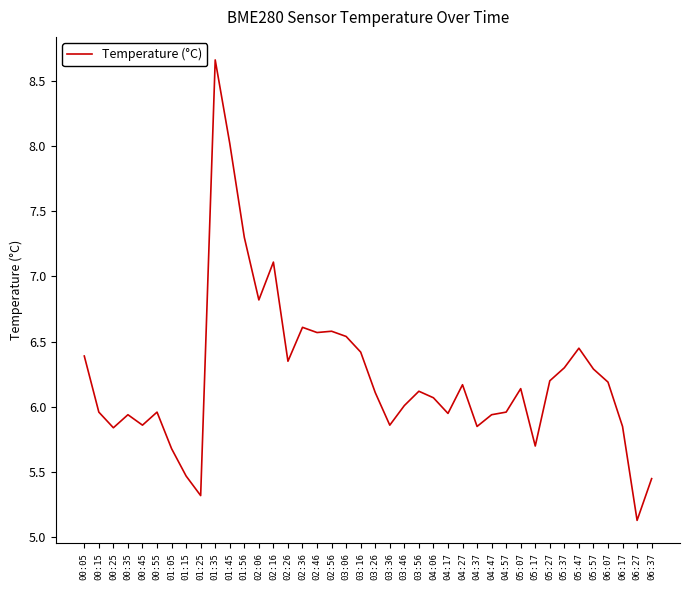

Approximately how many times larger is the value at 05:47 compared to 00:35?

1.1